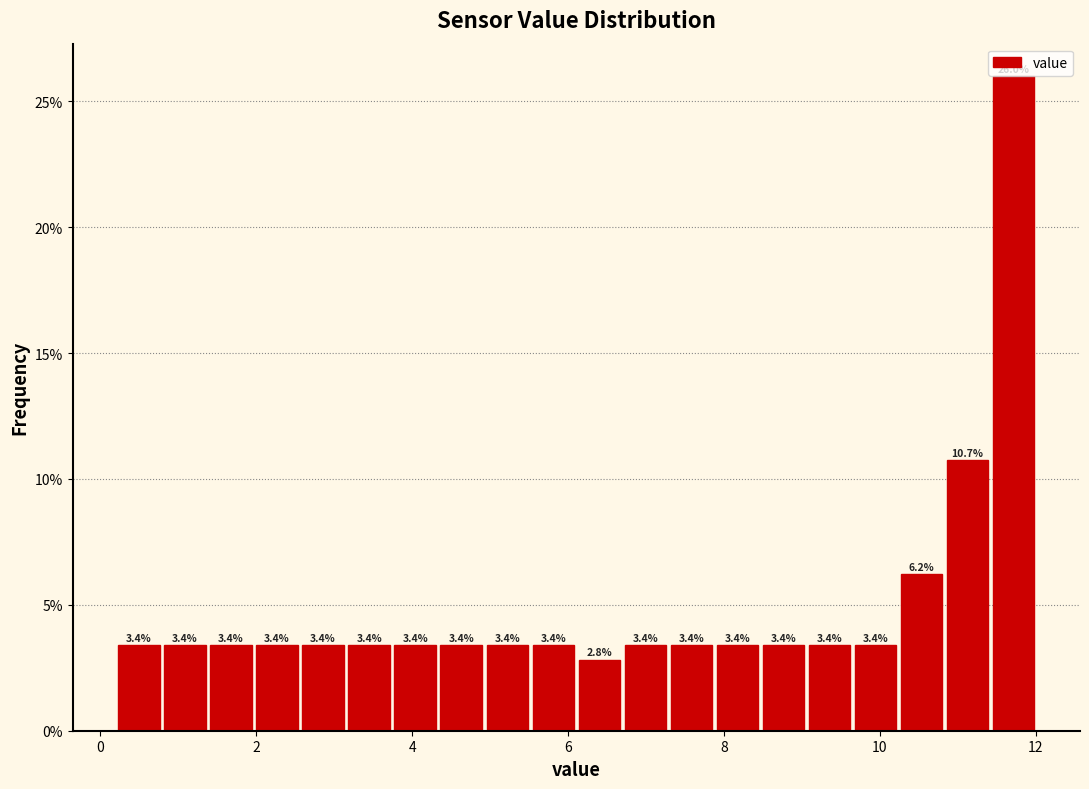

Around what value on the x-axis is the tallest bar? Give the approximate position of its centre, as read against the axis.

11.8